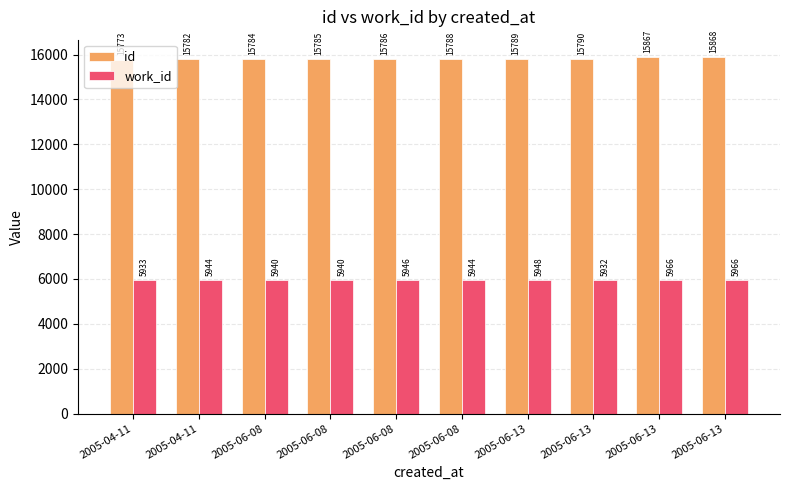

What are all the series names shown in the legend?

id, work_id